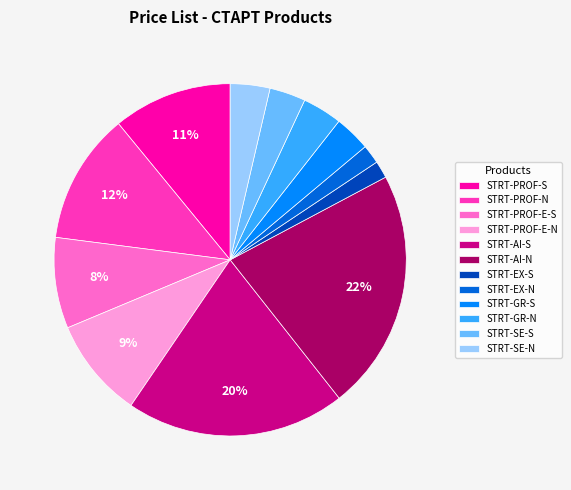

To the nearest percent, what is the average slice percentage?

8%